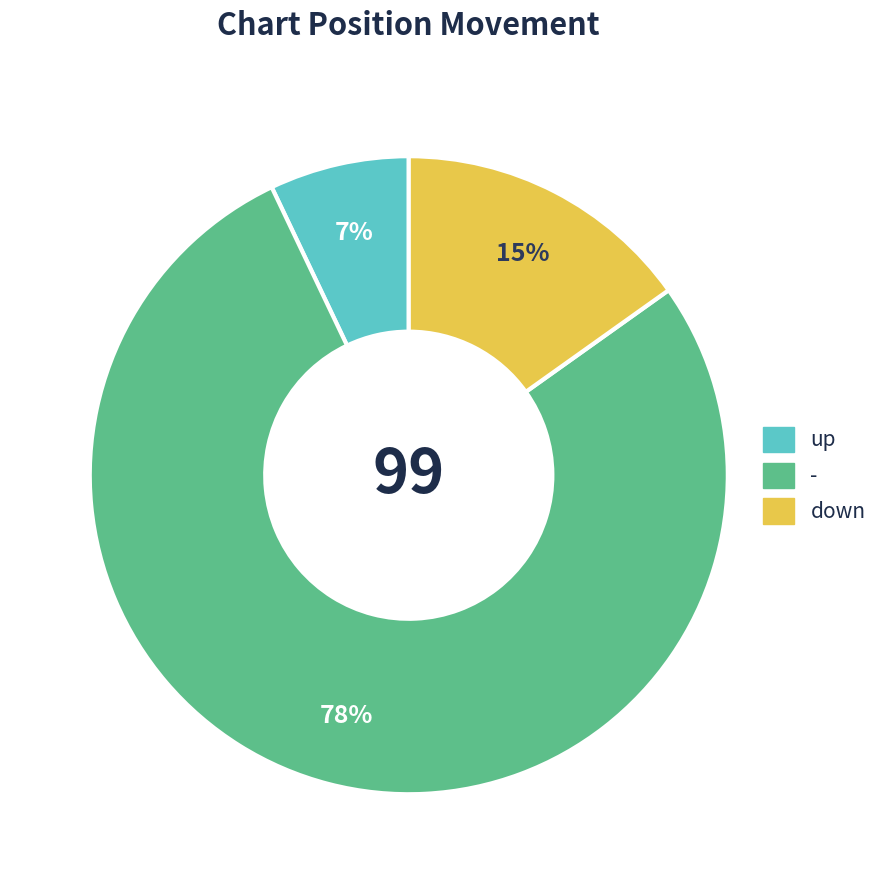

Do - and up together represent more than half of the pie?

Yes